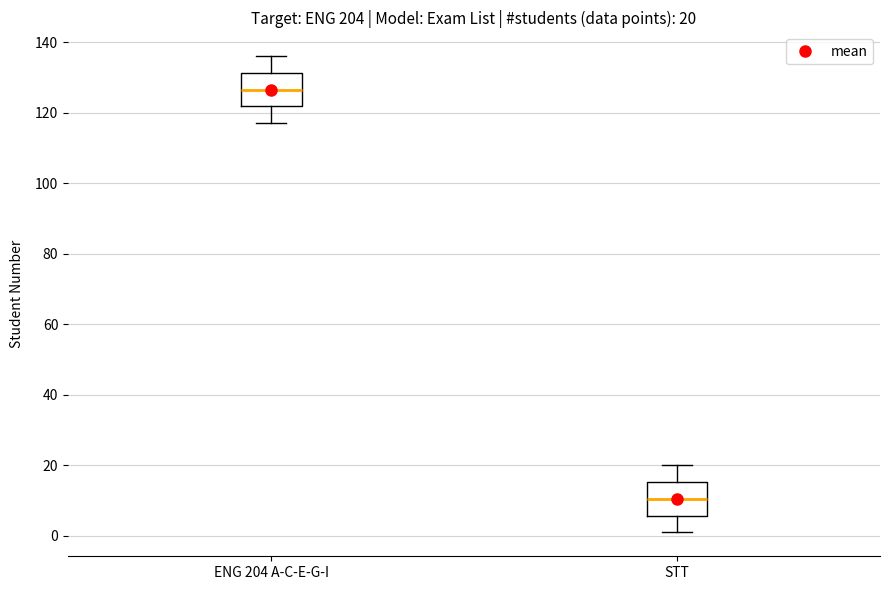

Which box has the lowest median line?

STT